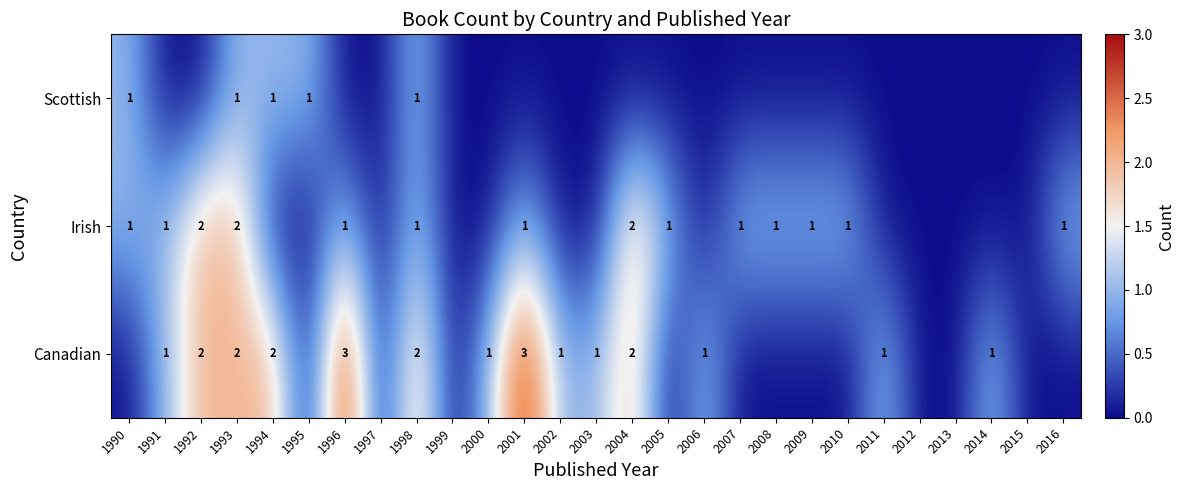

Is the value of Scottish at 2011 greater than the value of Irish at 1993?

No